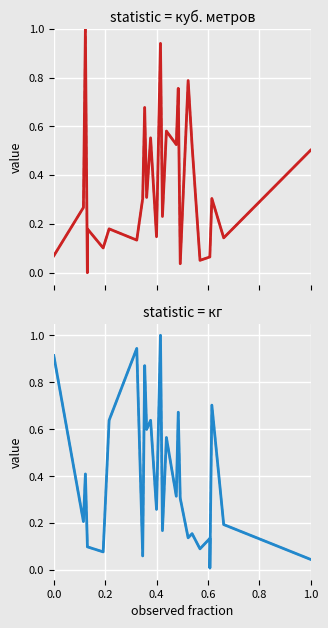

Rank the series by their maximum value, from highest to lowest.

куб. метров, кг